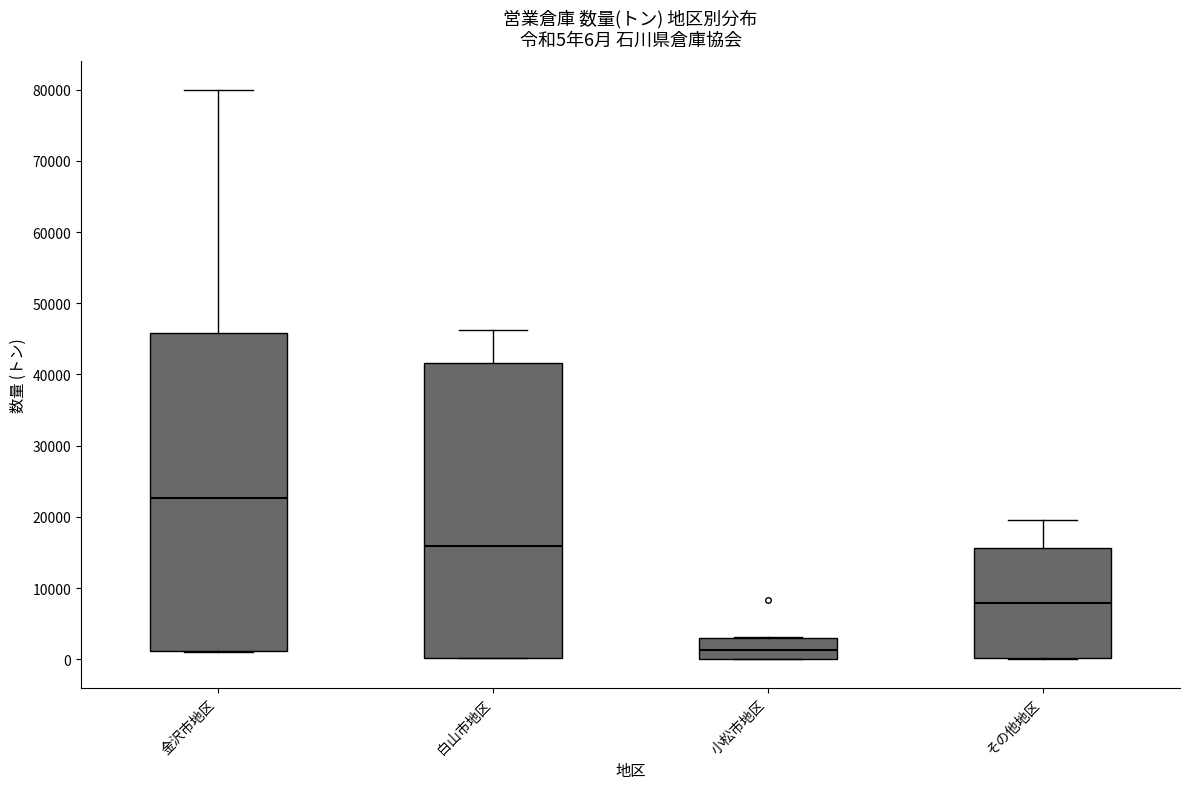

Which box is the tallest, from its lower edge to its upper edge?

金沢市地区